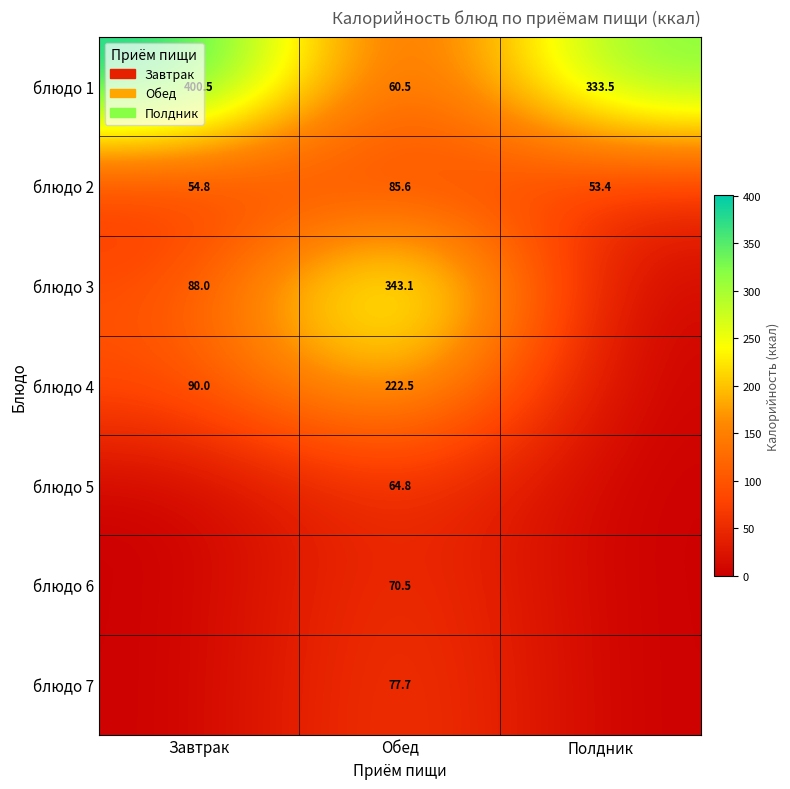

At which label does блюдо 1 reach its peak?

Завтрак